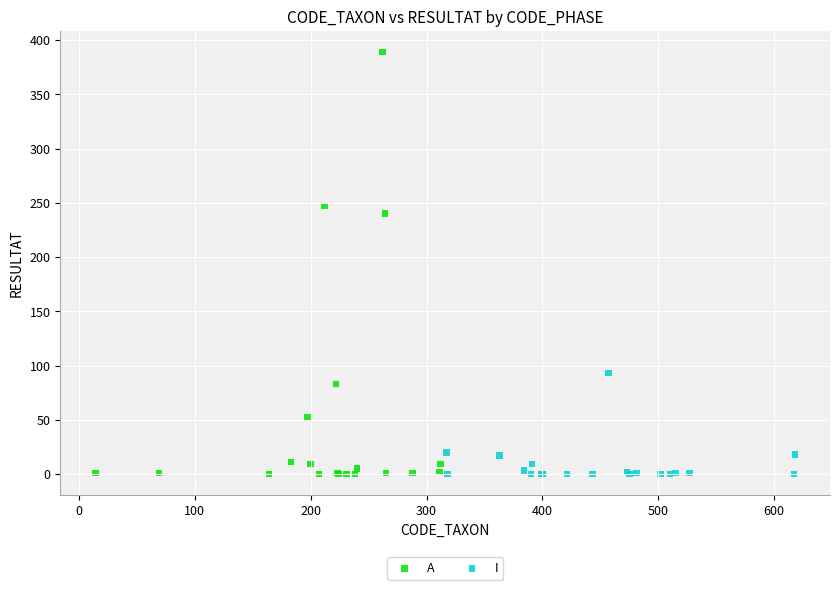

Which series has the largest Y range (max minus min)?

A